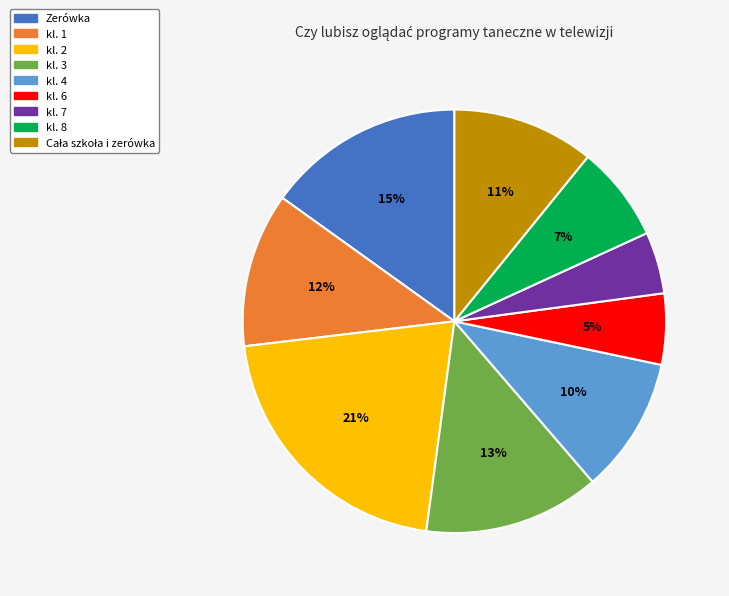

How many slices are in this pie chart?

9